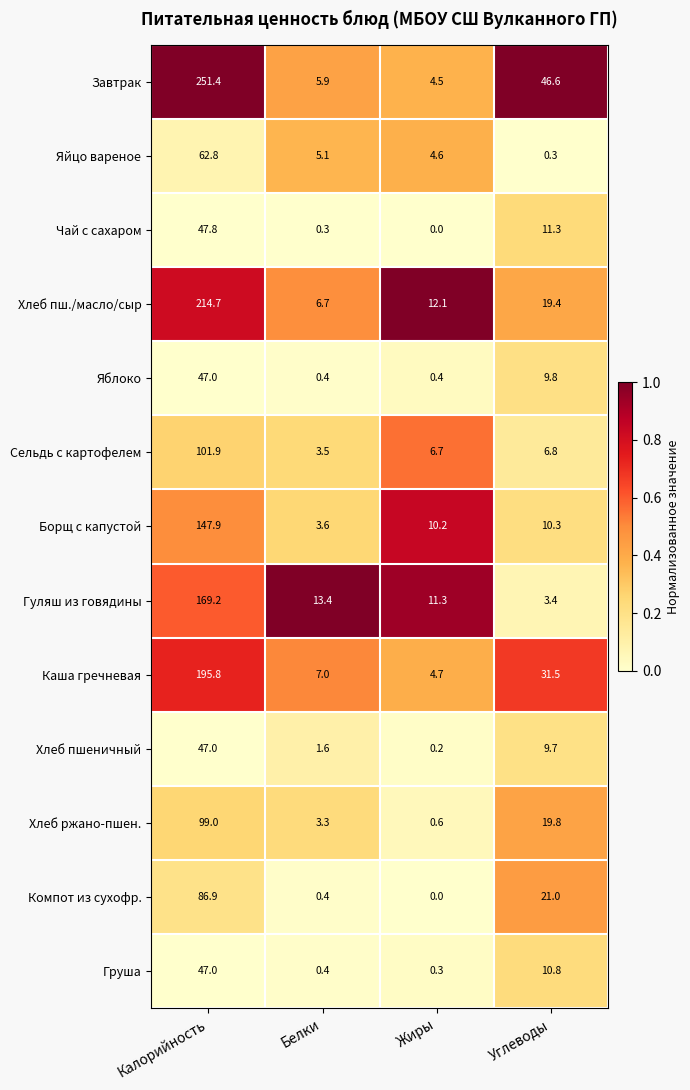

What is the difference between the second highest and second lowest values in the Хлеб пш./масло/сыр series?

7.3